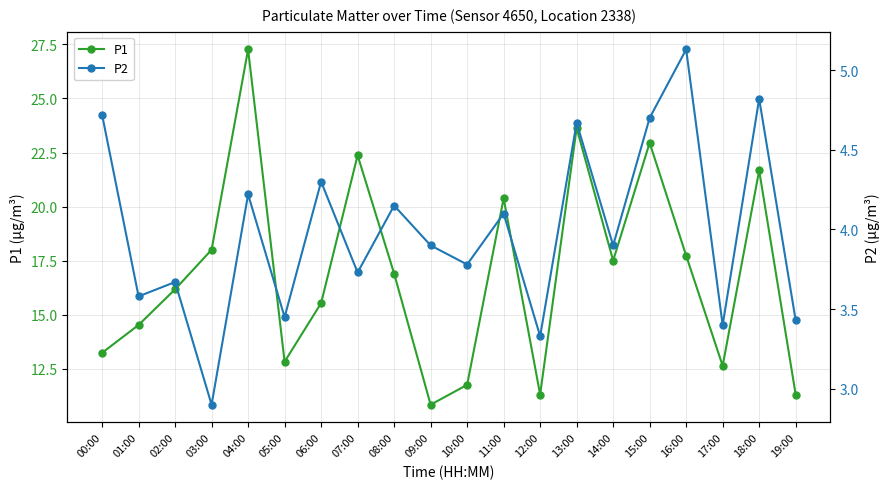

The P2 series shows 6.2 at 09:00. True or false?

False